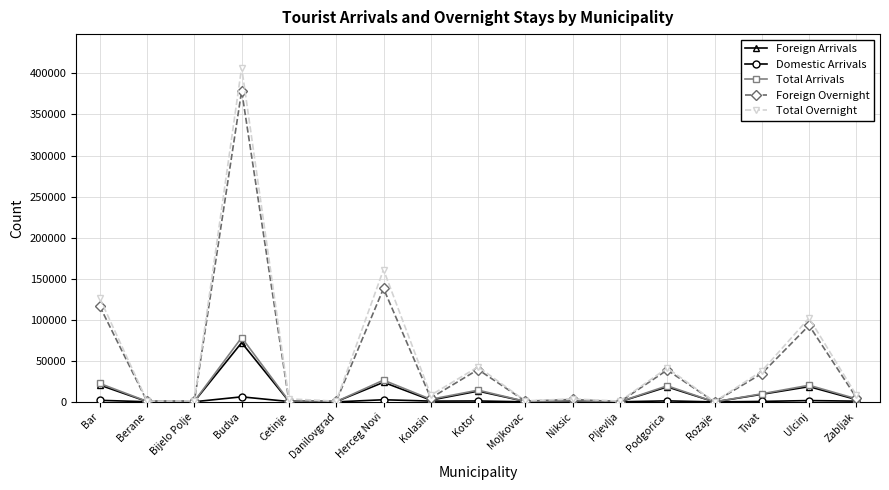

What are all the series names shown in the legend?

Foreign Arrivals, Domestic Arrivals, Total Arrivals, Foreign Overnight, Total Overnight